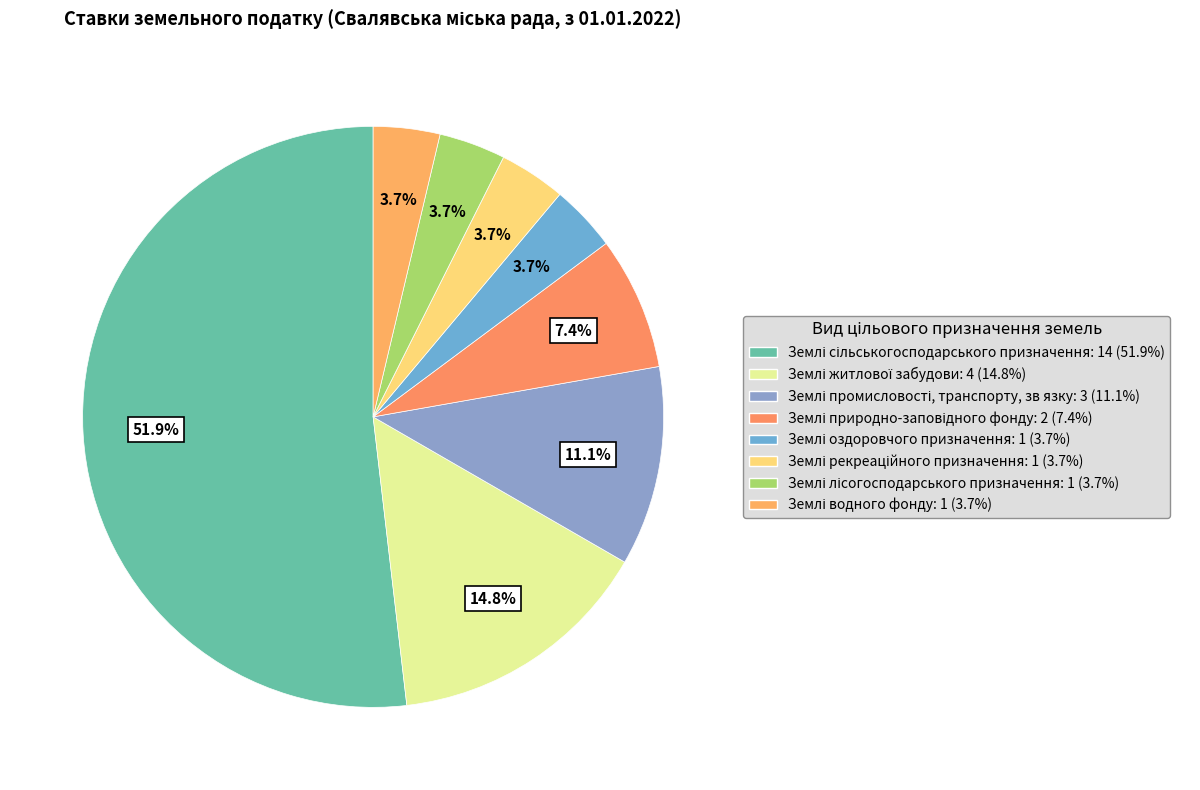

Is it true that Землі природно-заповідного фонду is 7% of the pie?

True